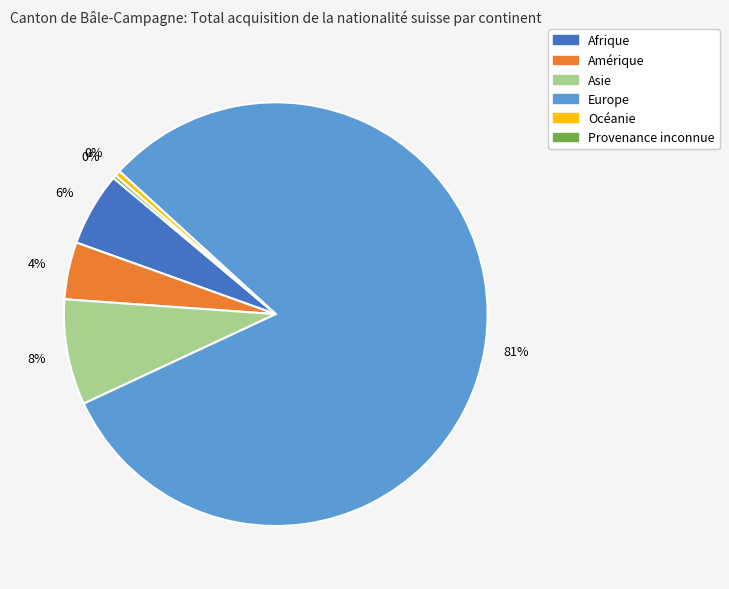

Is there a majority slice in this chart?

Yes